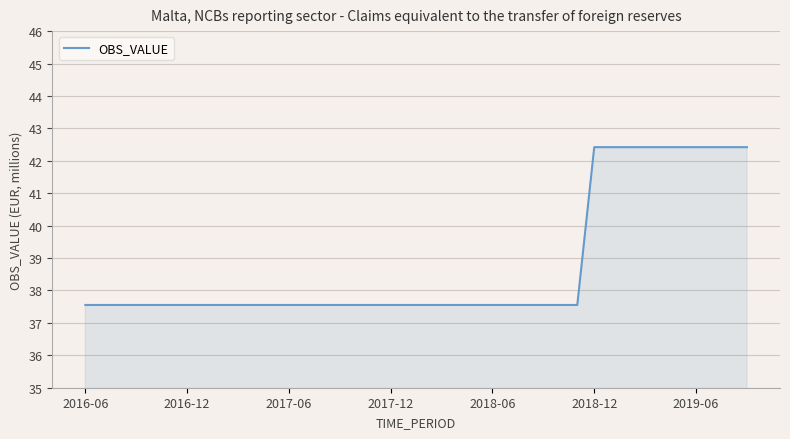

What is the smallest value displayed?

37.6